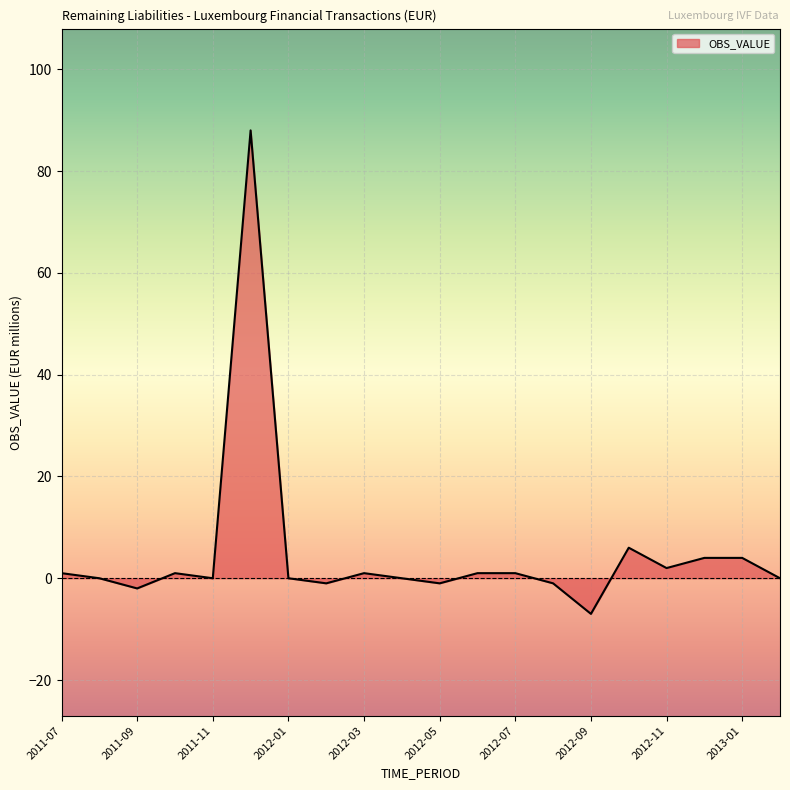

What is the smallest value displayed?

-7